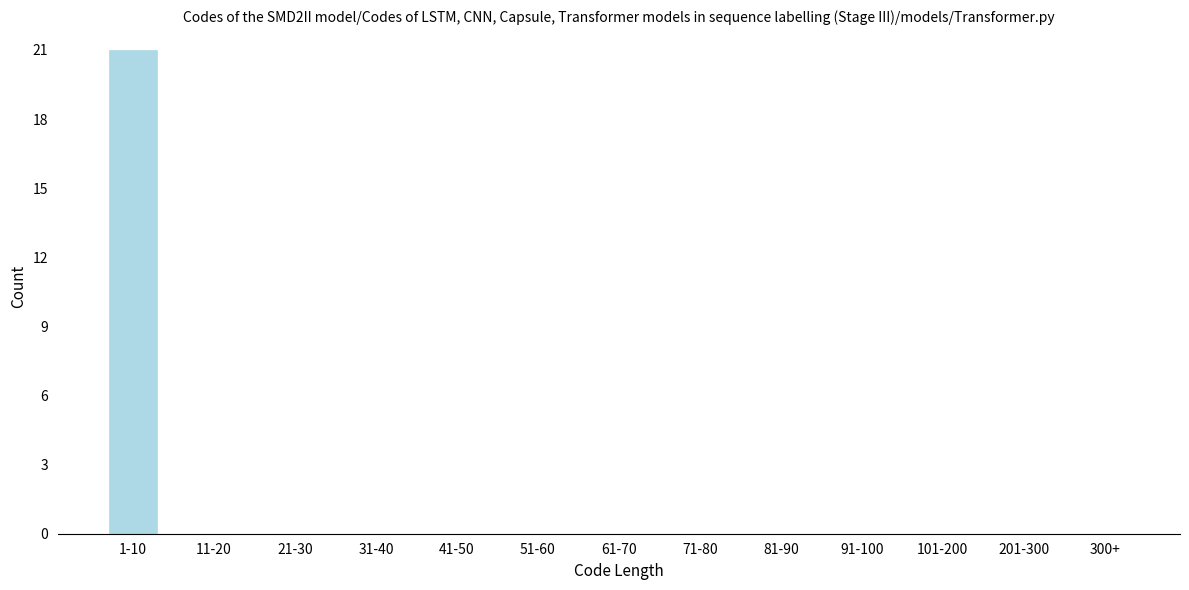

True or false: the data shows 0 at 101-200.

True